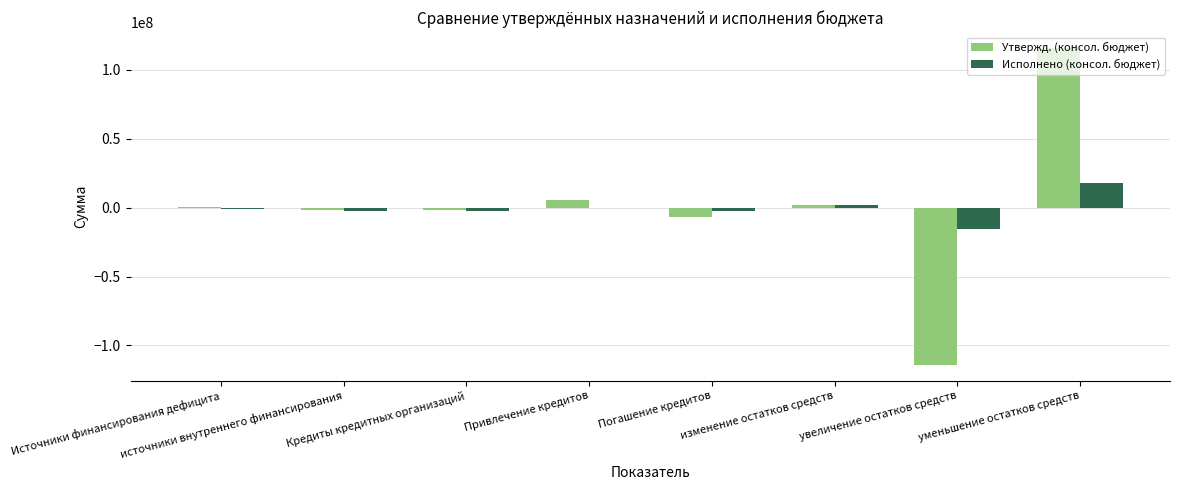

Reading left to right, transcribe all the data shown in this chart.

Утвержд. (консол. бюджет): 254123.0	-1500000.0	-1500000.0	5450922.0	-6950922.0	1754123.0	-114117411.4	115871534.4
Исполнено (консол. бюджет): -1061375.3	-2780368.8	-2780368.8	0.0	-2780368.8	1718993.5	-15842698.4	17561691.9